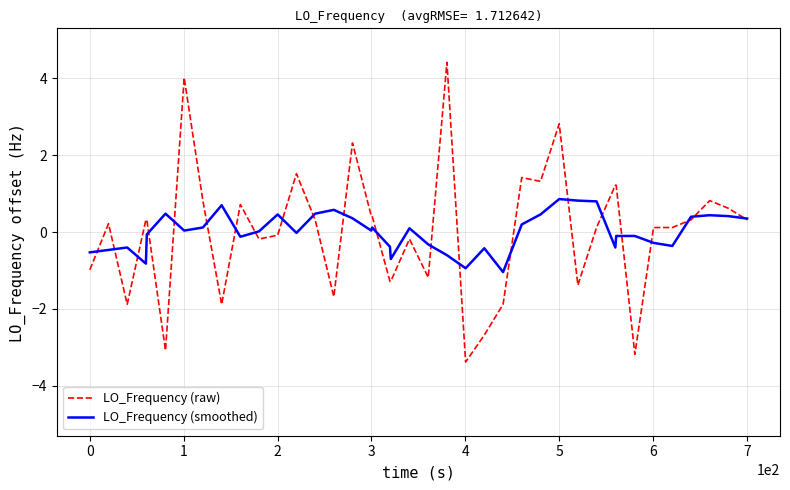

Which series has the largest range (max minus min)?

LO_Frequency (raw)